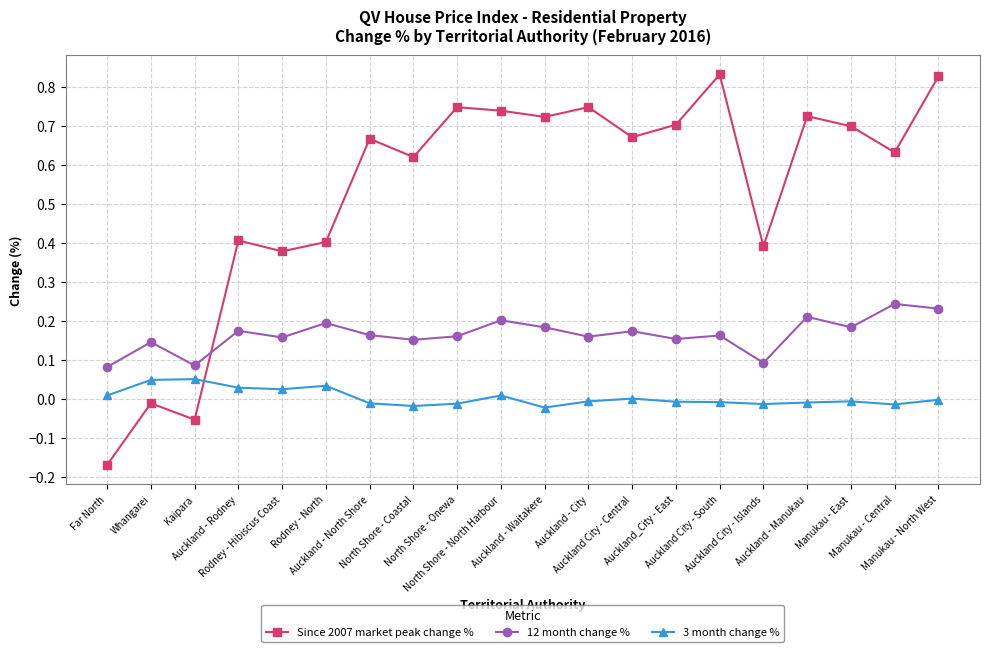

Where do Since 2007 market peak change % and 3 month change % first cross each other?

Kaipara and Auckland - Rodney